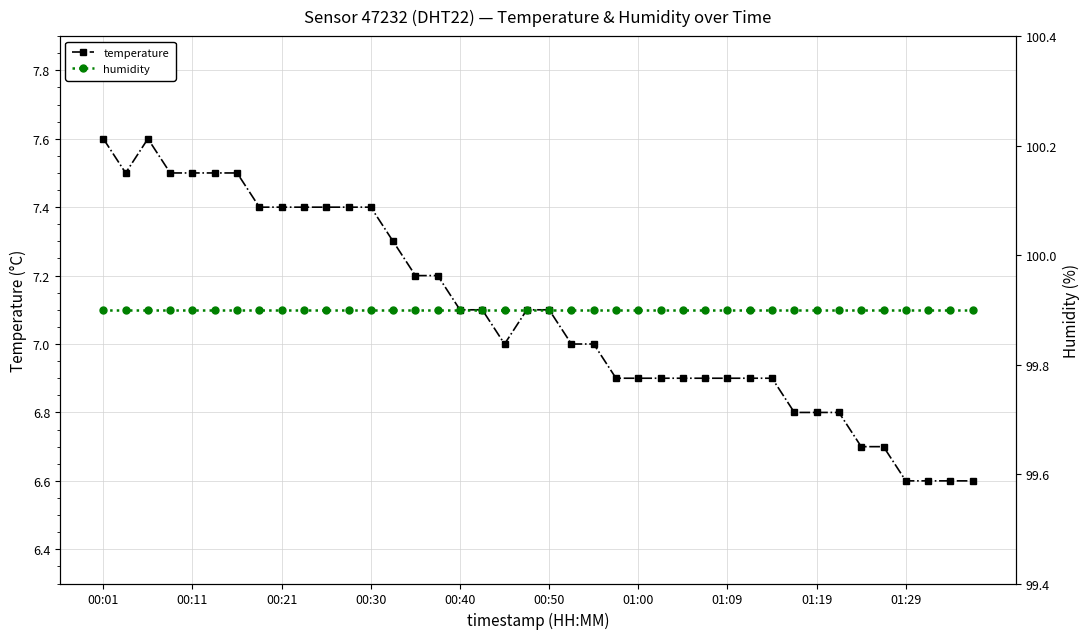

What are all the series names shown in the legend?

temperature, humidity